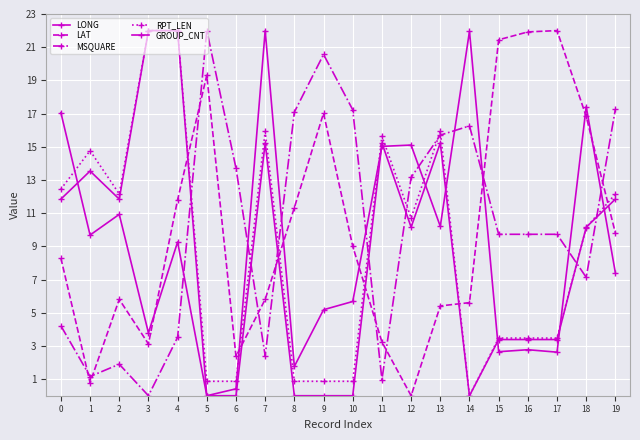

How many categories are shown in the chart?

20